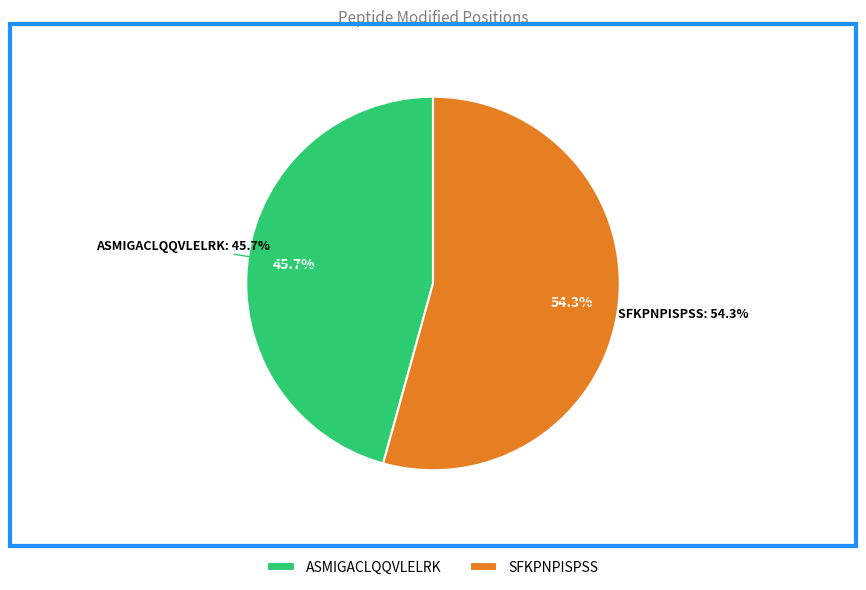

To the nearest percent, what is the difference between the largest and smallest slice percentages?

9%